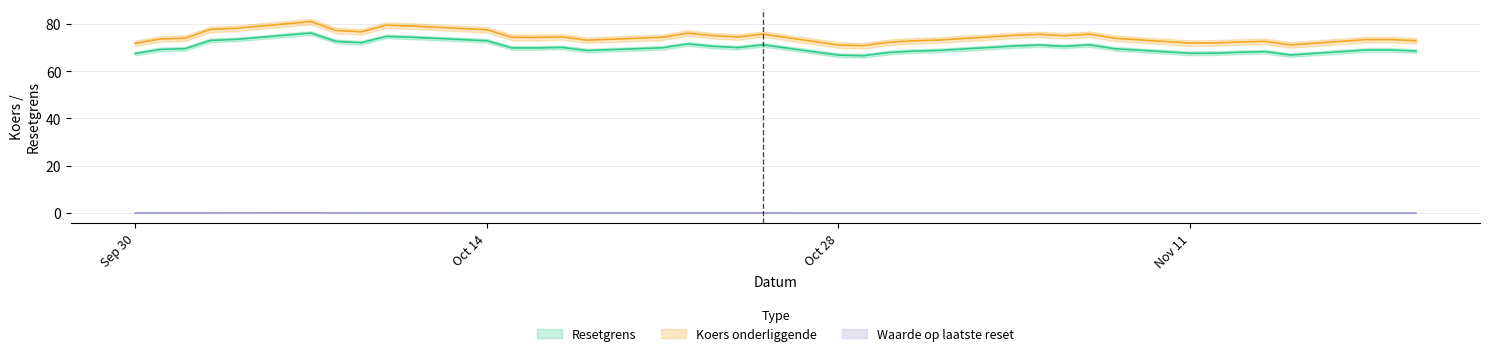

True or false: Resetgrens has a value of 17.6 at 8.

False